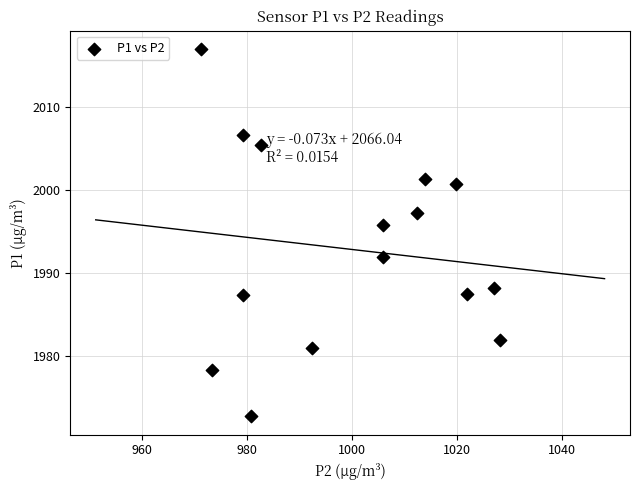

What is the range of X values (max minus min)?

57.0